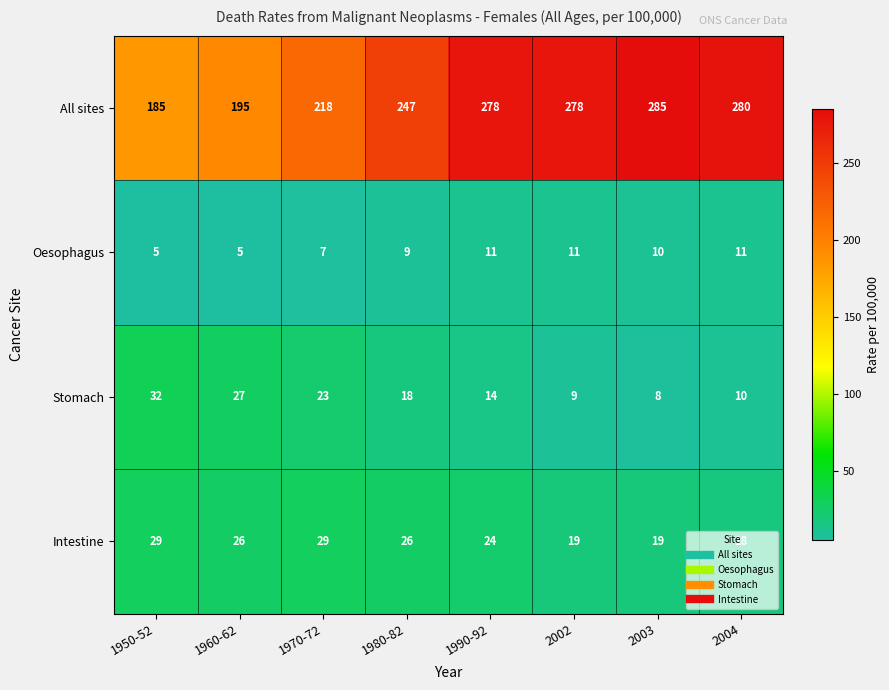

At which label is Oesophagus closest to 8?

1970-72